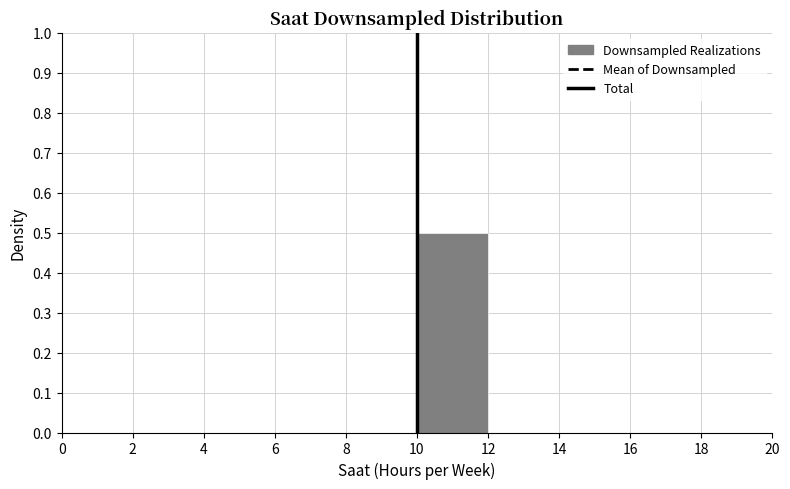

Reading left to right, transcribe this chart: for each bar, give the range it covers on the x-axis and its height. The values are not printed on the chart, so give them approximately, as read against the axis.

0 to 2: 0
2 to 4: 0
4 to 6: 0
6 to 8: 0
8 to 10: 0
10 to 12: 0.5
12 to 14: 0
14 to 16: 0
16 to 18: 0
18 to 20: 0